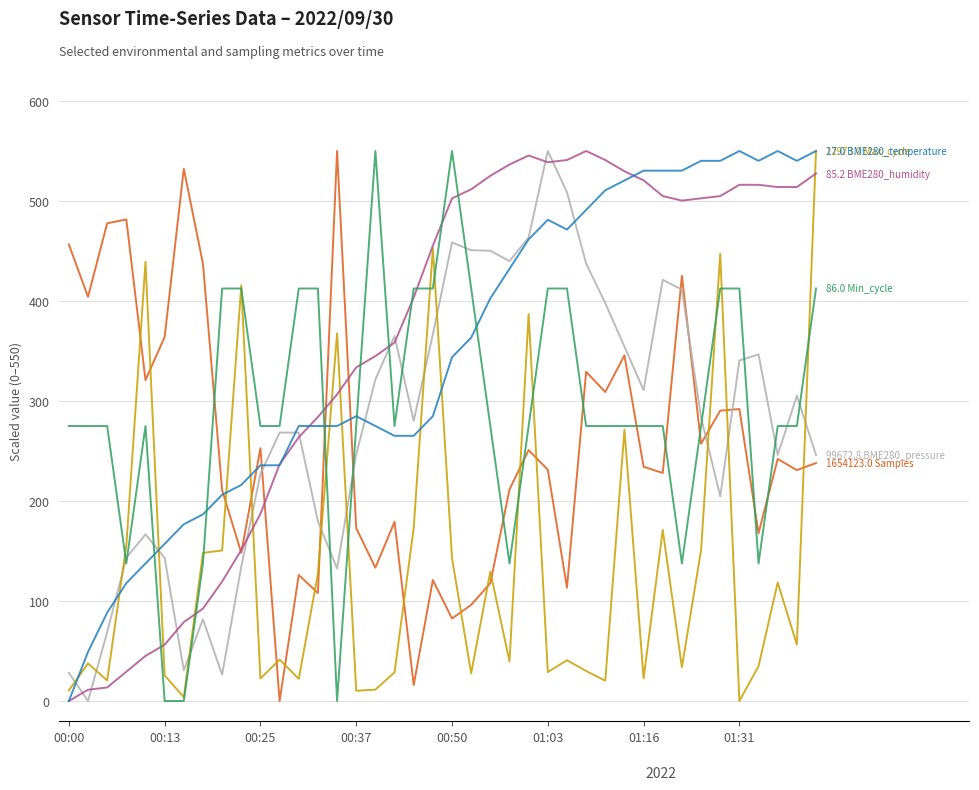

What is the maximum value shown in the chart?

550.0